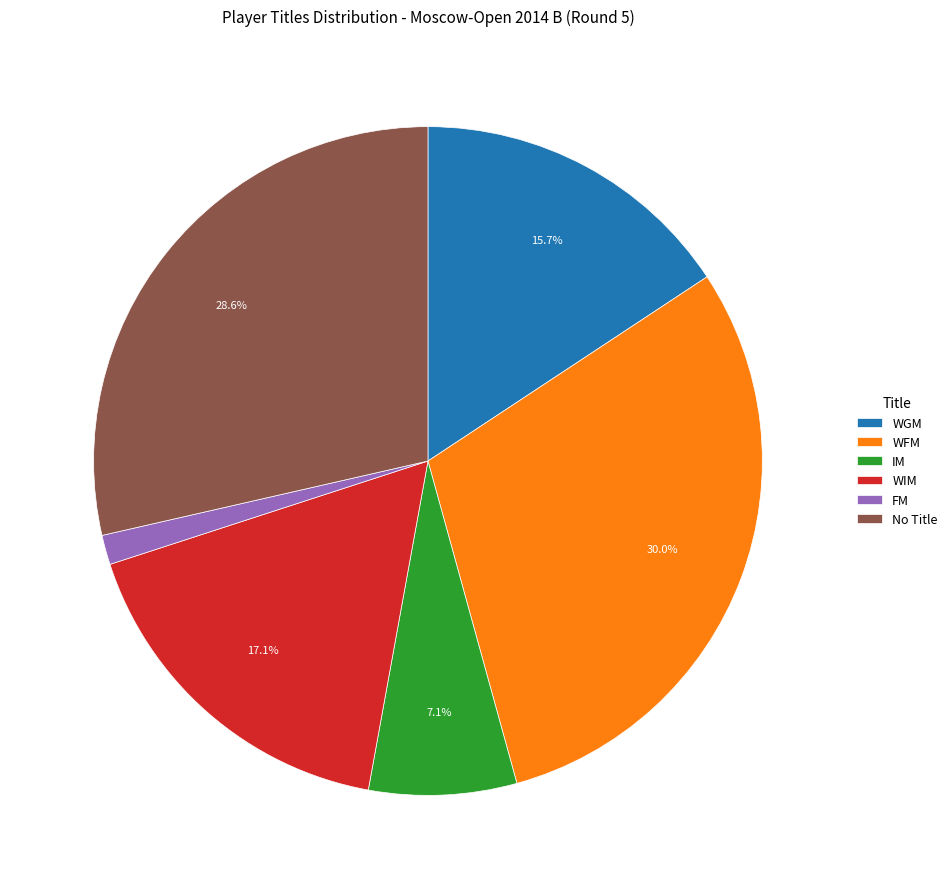

How many slices are in this pie chart?

6